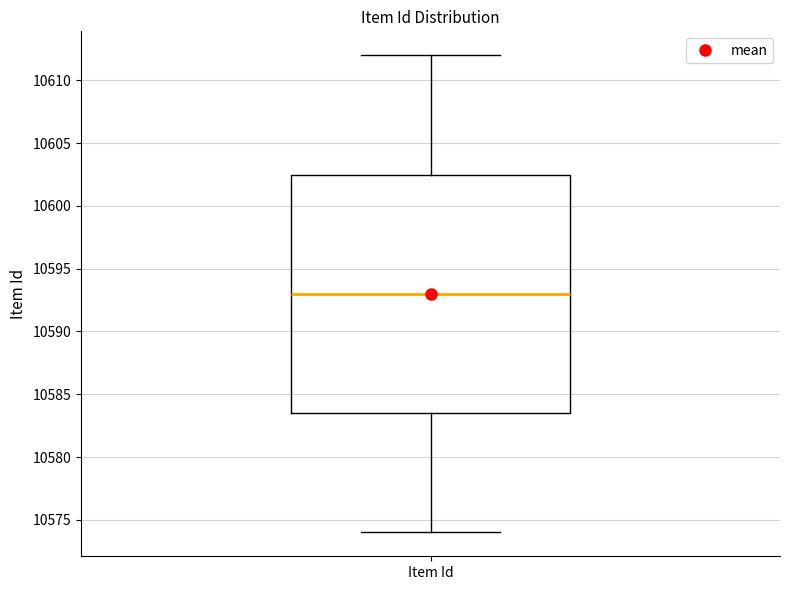

Read this box plot against the y-axis: the position of the median line, the range covered by the box, and the ends of both whiskers. The values are not printed on the chart, so give them approximately, as read against the axis.

median 10593.0, box 10583.5 to 10602.5, whiskers 10574.0 to 10612.0